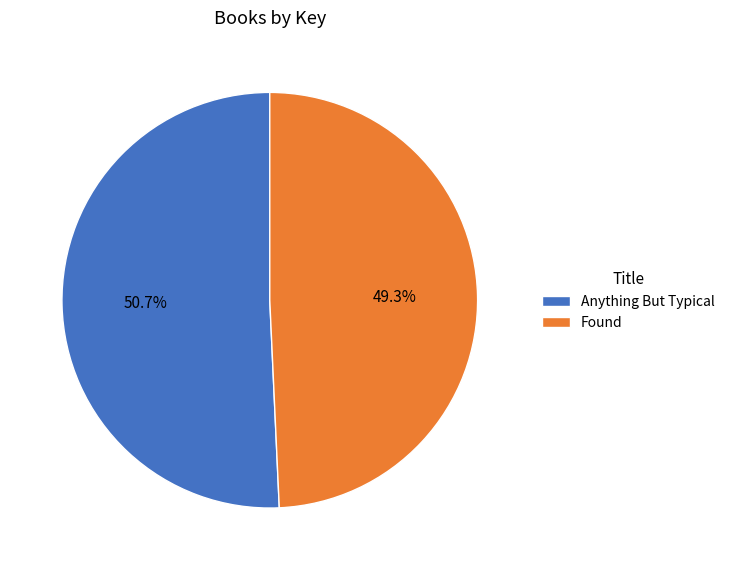

What is the majority slice?

Anything But Typical